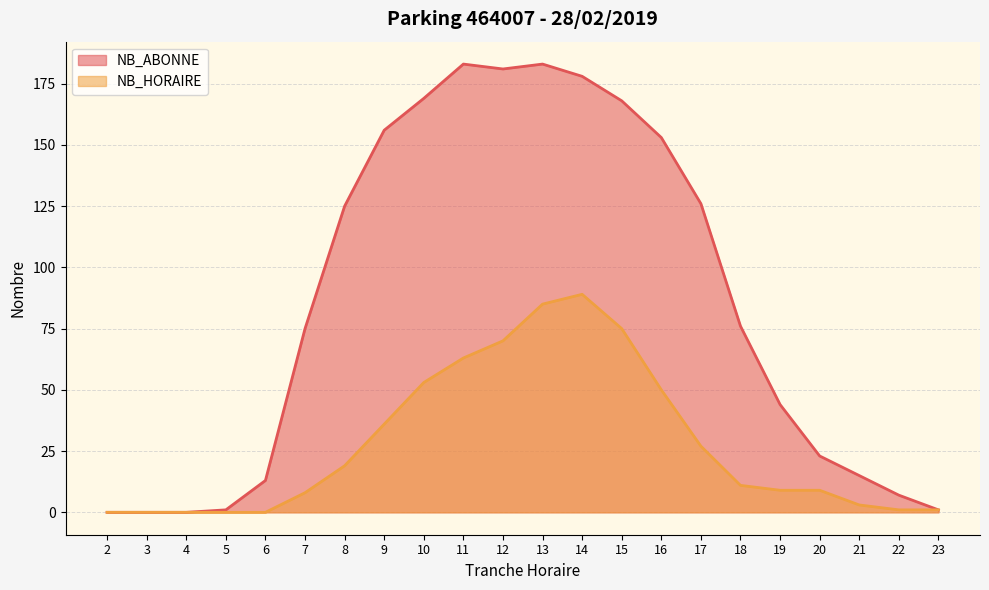

True or false: NB_ABONNE and NB_HORAIRE intersect in this chart.

False